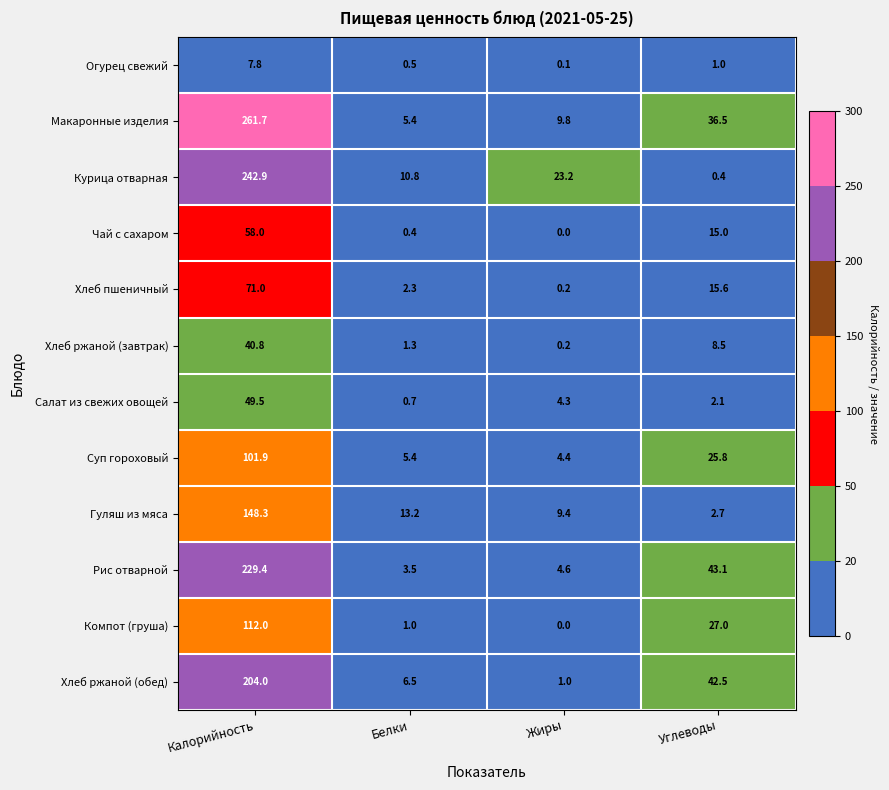

At which label is Курица отварная closest to 121?

Жиры